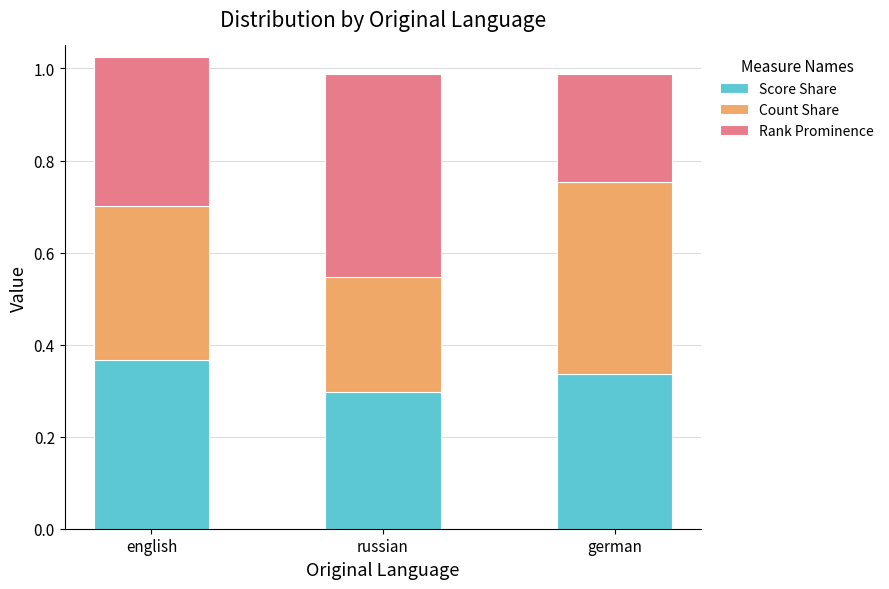

What is the sum of all Score Share values?

1.0